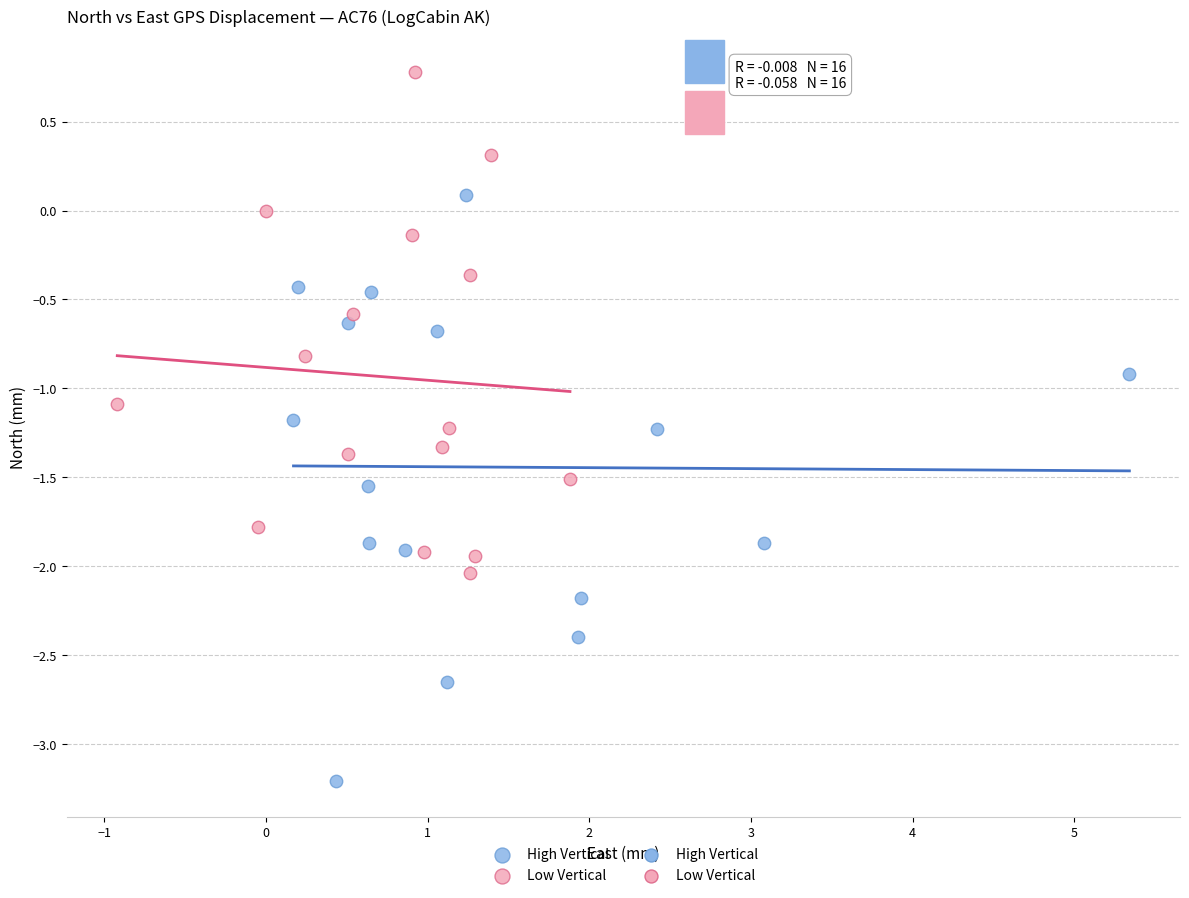

Which series contains the lowest Y value?

High Vertical